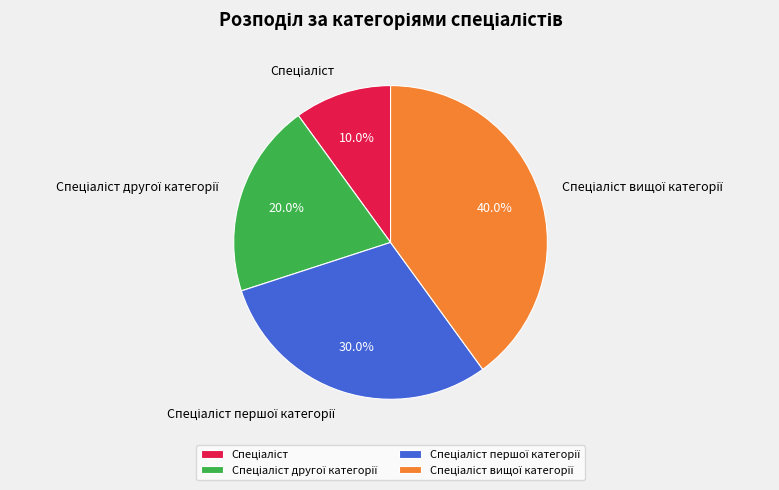

Is there any slice that represents more than half of the pie?

No